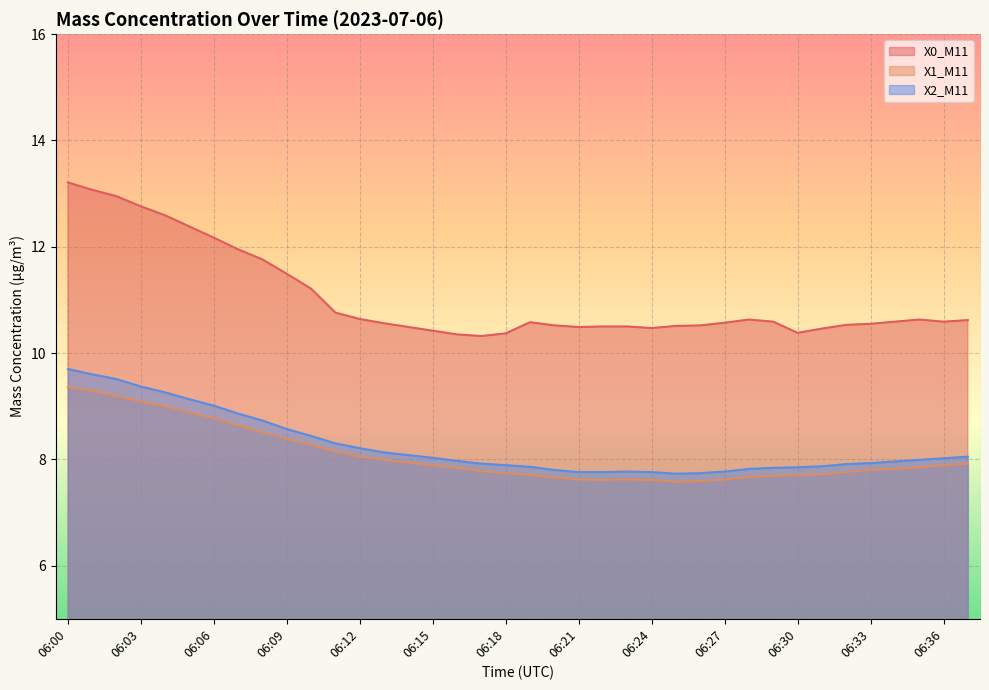

What is the value of the X0_M11 point at the 12th from the left?

10.8